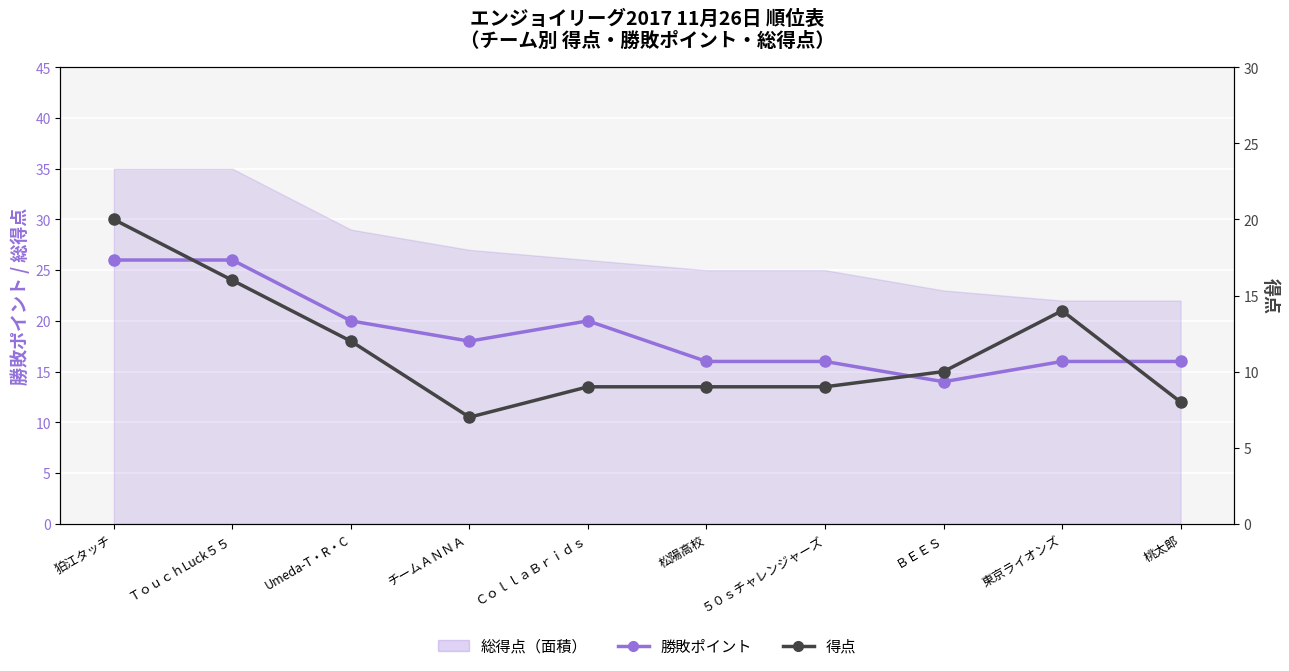

What is the difference between the maximum and minimum values in the 得点 series?

13